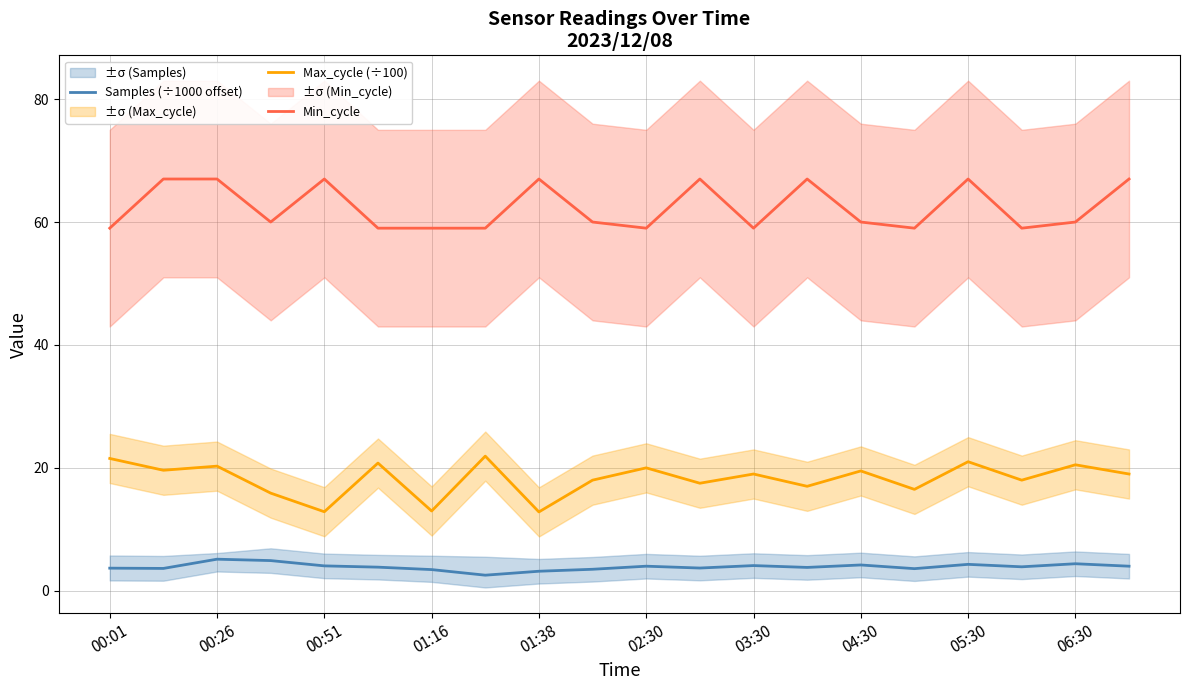

Which series has the largest total across all categories?

Min_cycle